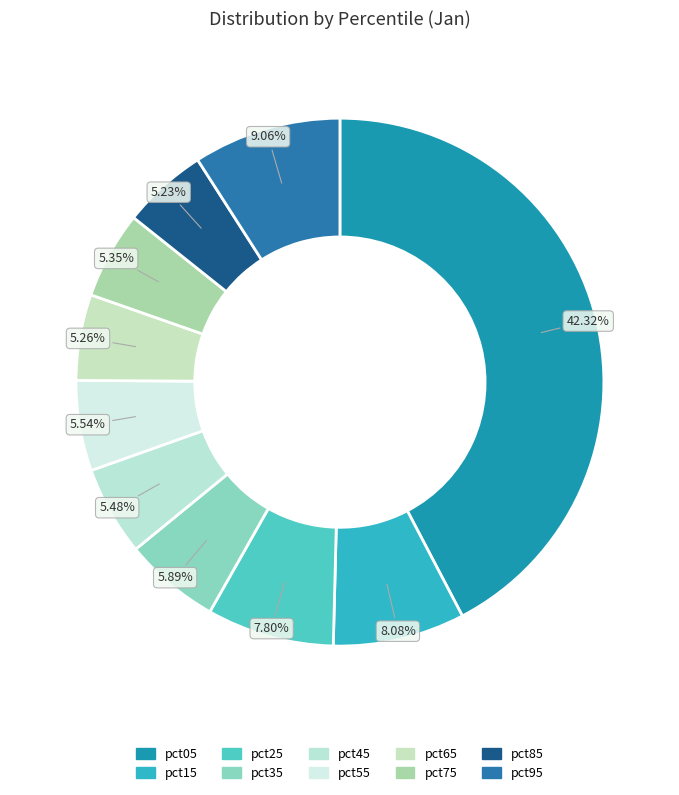

To the nearest percent, what is the difference between the pct95 and pct45 slice percentages?

4%